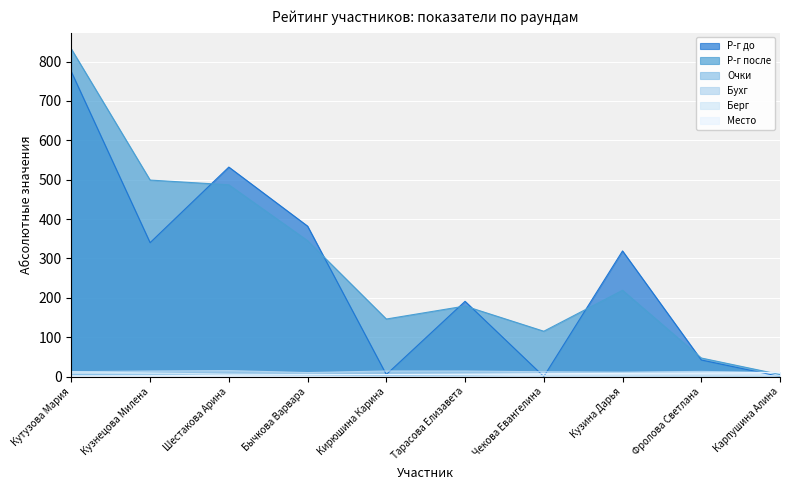

Between Кутузова Мария and Тарасова Елизавета, which series saw the biggest shift?

Р-г после